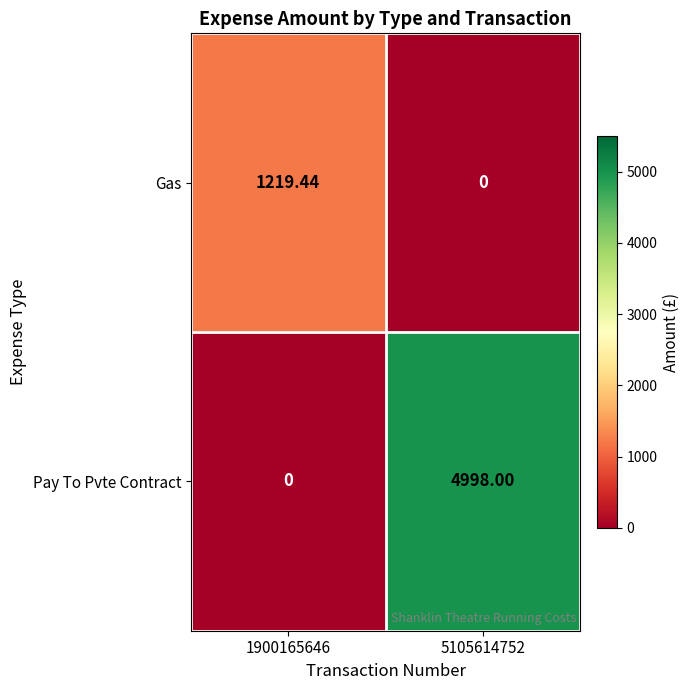

Which series has the largest range (max minus min)?

Pay To Pvte Contract